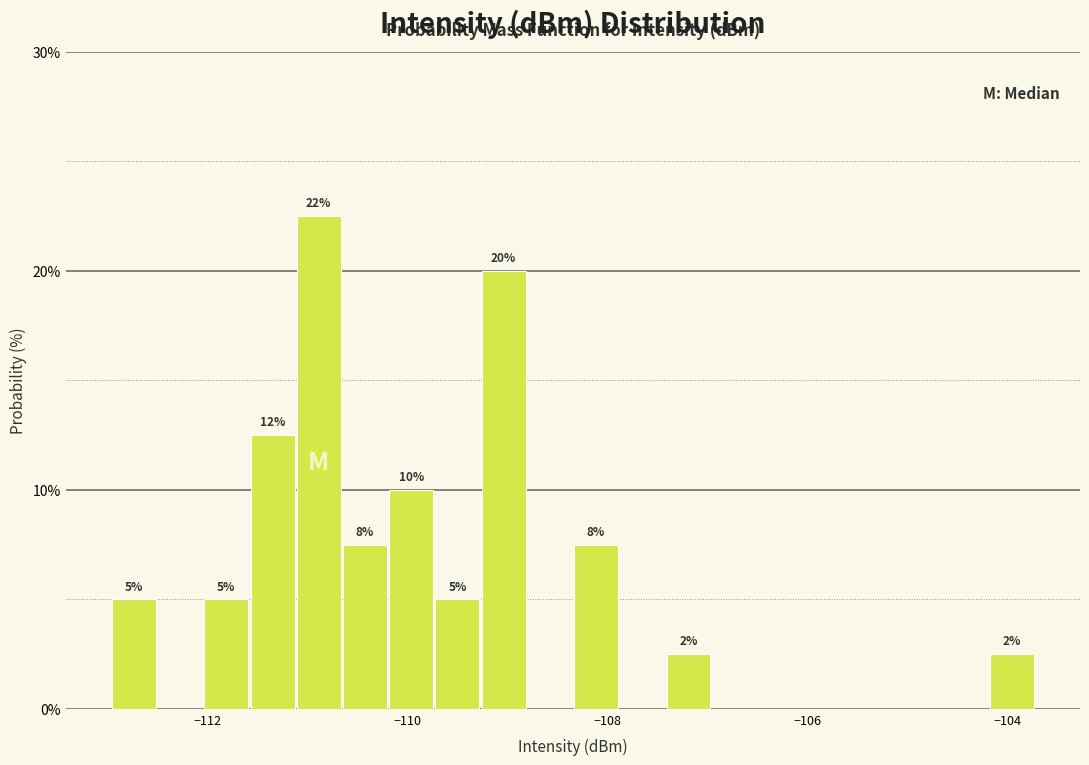

Around what value on the x-axis is the tallest bar? Give the approximate position of its centre, as read against the axis.

-110.8